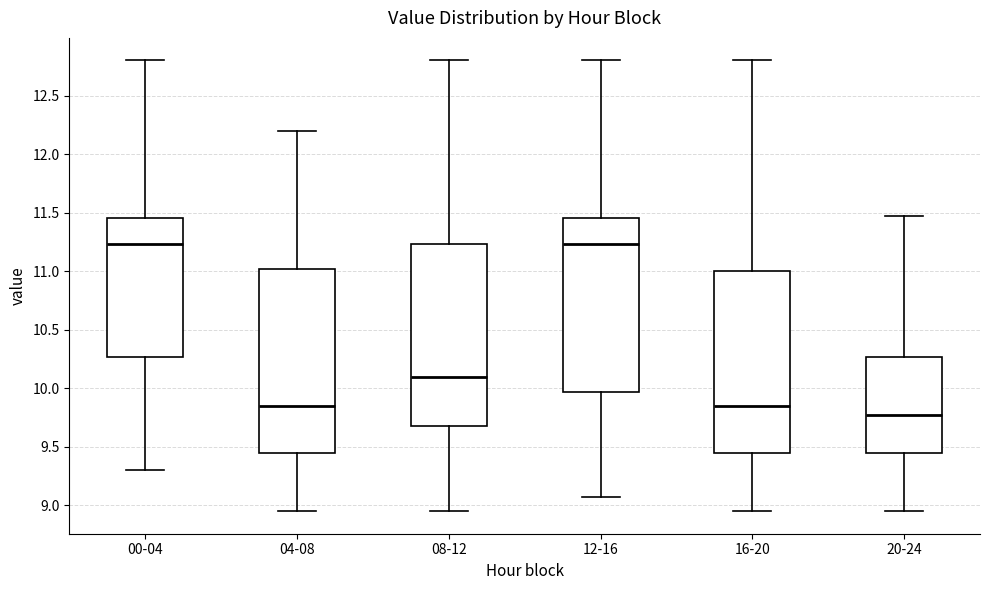

Reading left to right, transcribe this box plot: for each box, give where its median line is, the range the box spans, and where its two whiskers end, as read against the y-axis. The values are not printed on the chart, so give them approximately, as read against the axis.

00-04: median 11.25, box 10.25 to 11.45, whiskers 9.30 to 12.80
04-08: median 9.85, box 9.45 to 11.00, whiskers 8.95 to 12.20
08-12: median 10.10, box 9.70 to 11.25, whiskers 8.95 to 12.80
12-16: median 11.25, box 9.95 to 11.45, whiskers 9.05 to 12.80
16-20: median 9.85, box 9.45 to 11.00, whiskers 8.95 to 12.80
20-24: median 9.75, box 9.45 to 10.25, whiskers 8.95 to 11.45